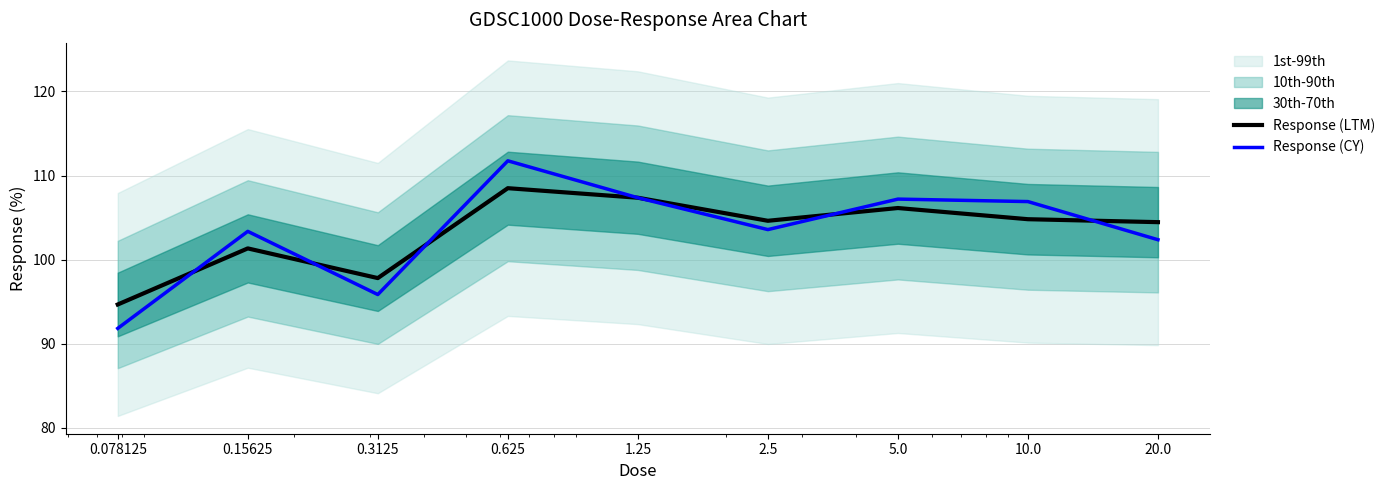

What is the value of the Response (CY) point at the 5th from the left?

107.4